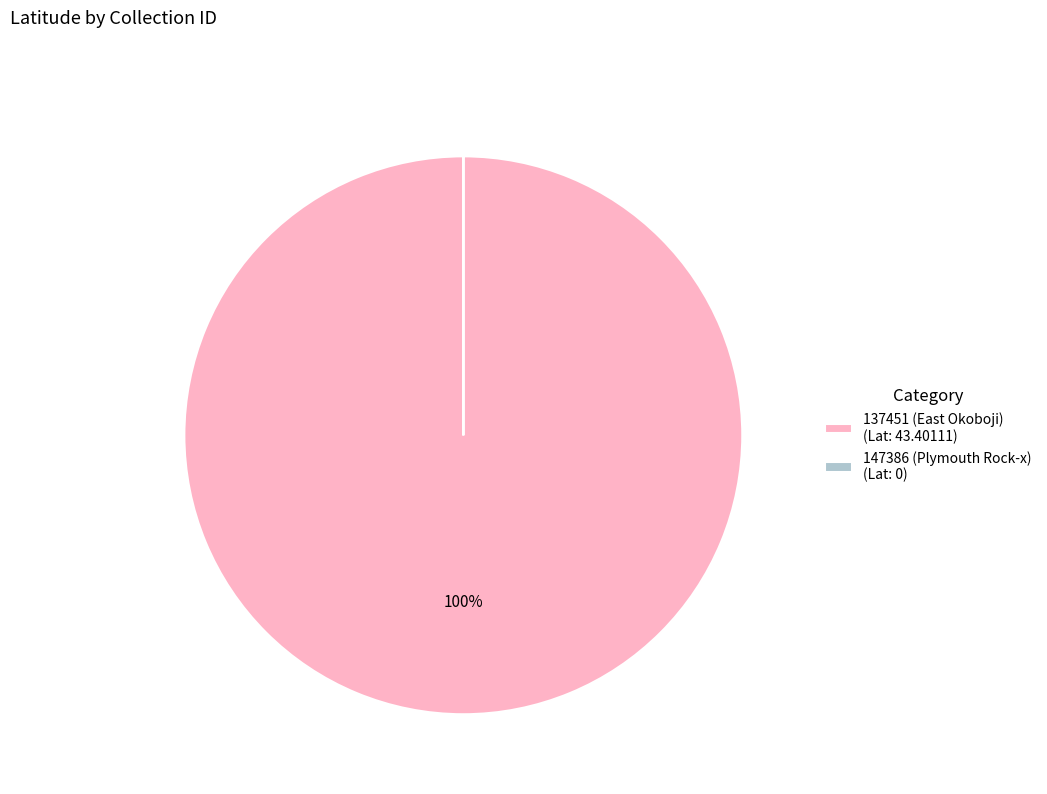

Is it true that 137451 (East Okoboji) (Lat: 43.40111) is 100% of the pie?

True